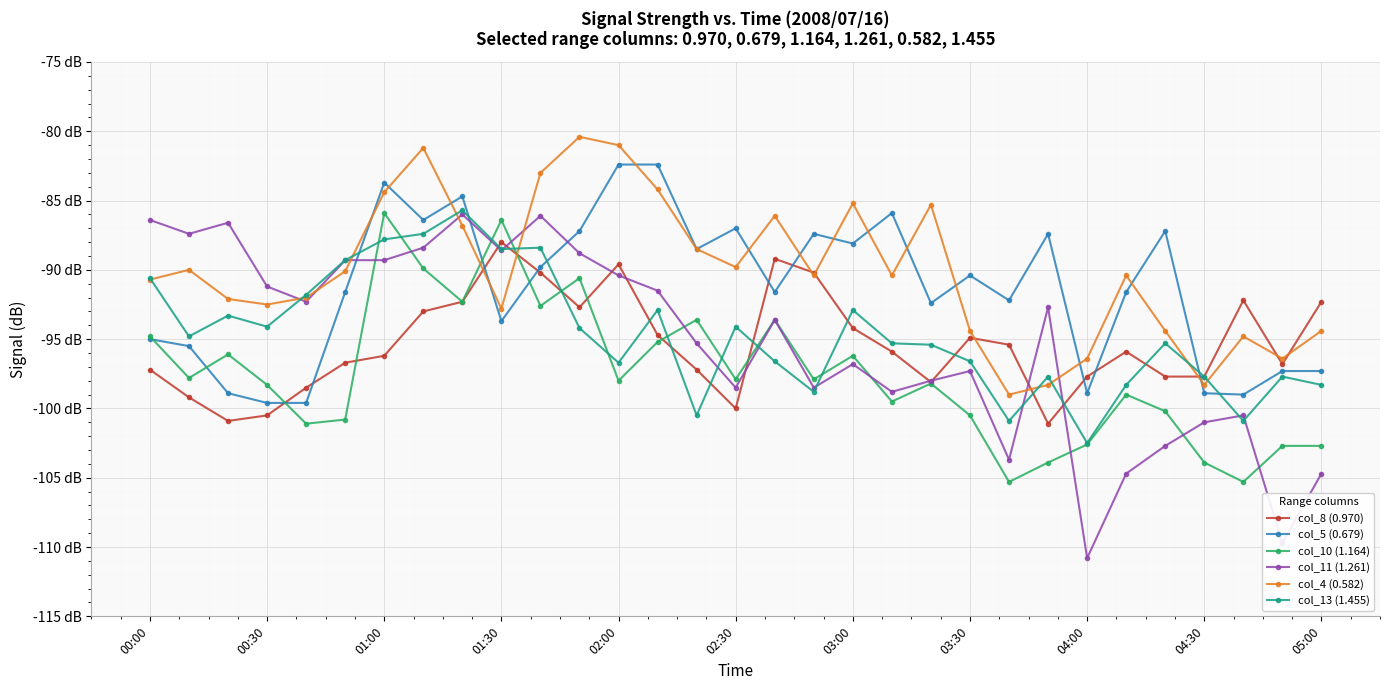

Is this an area chart (filled region under the line)?

No